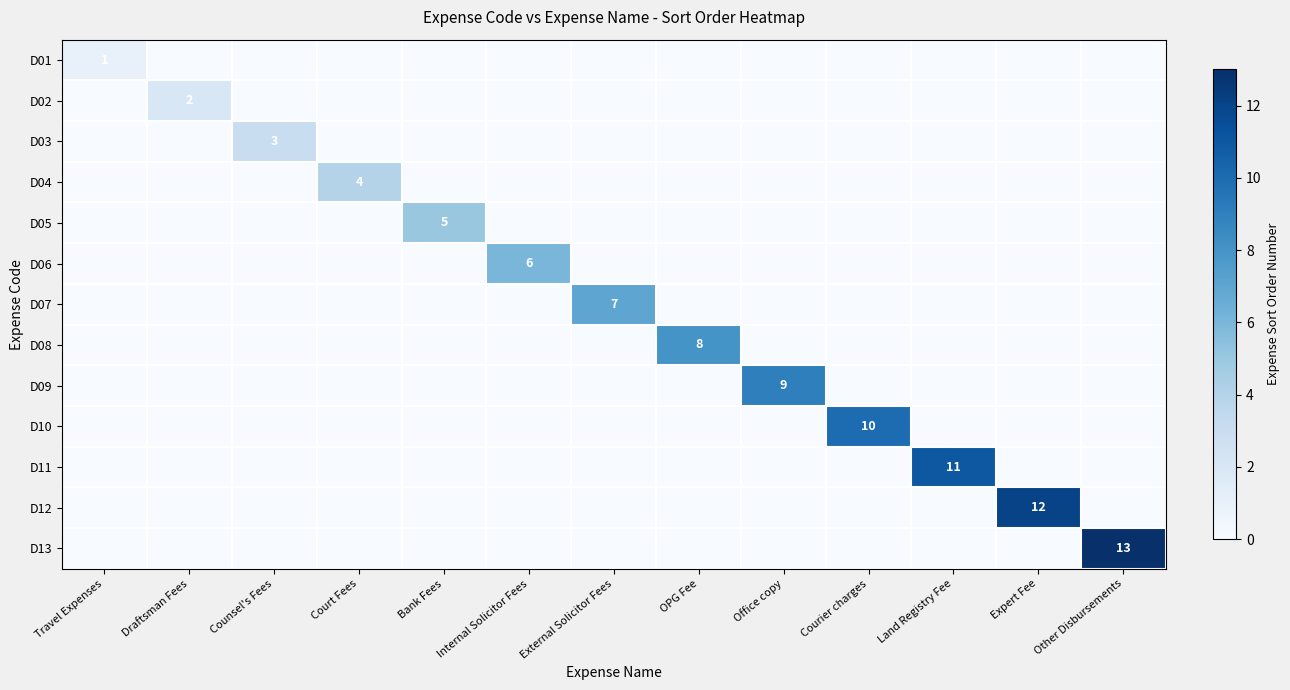

True or false: D11 has a value of 11 at Land Registry Fee.

True